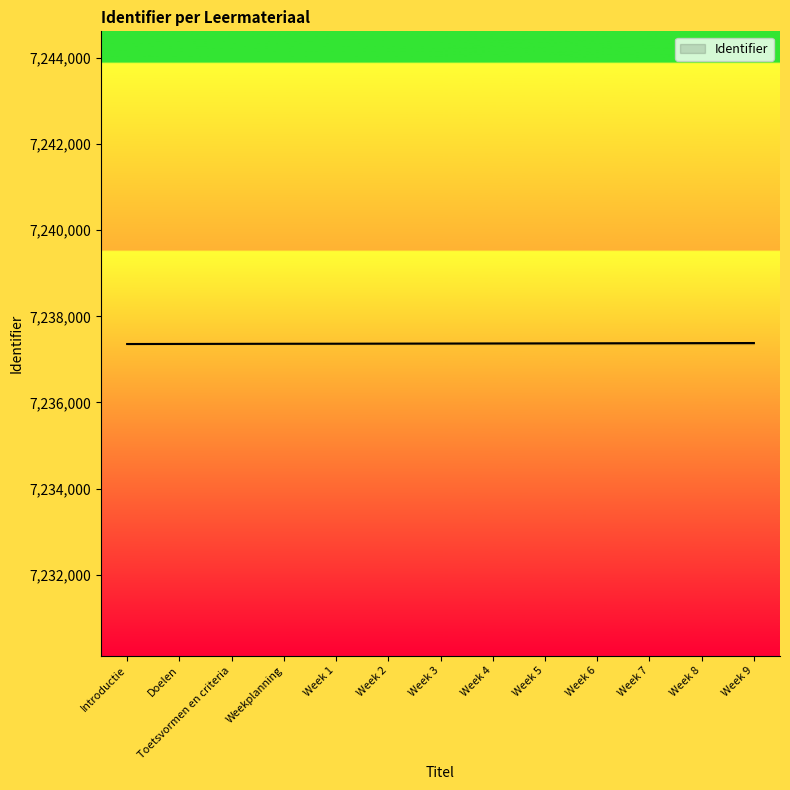

What position from the right is Week 6?

4